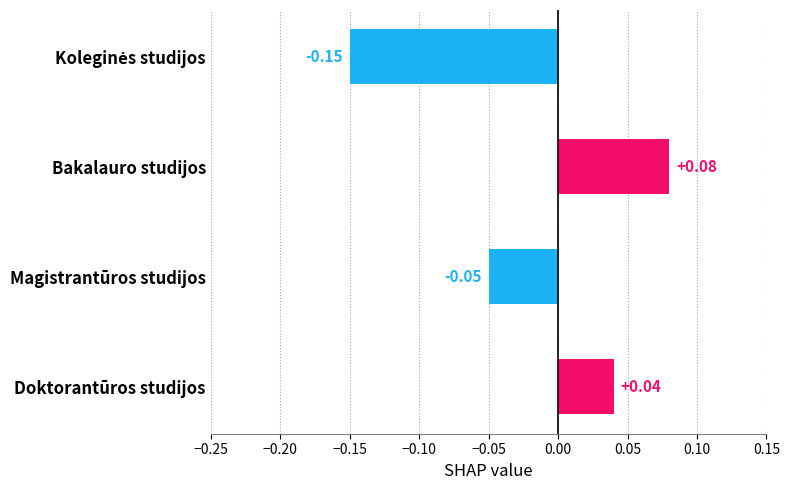

What is the label of the 3rd bar from the top?

Magistrantūros studijos